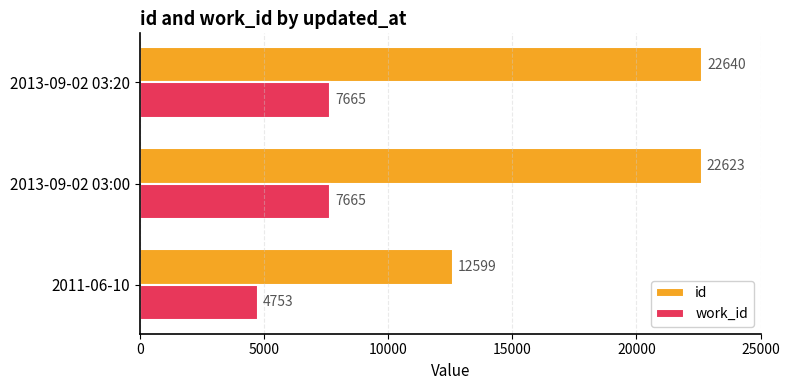

Which series has the widest spread of values?

id